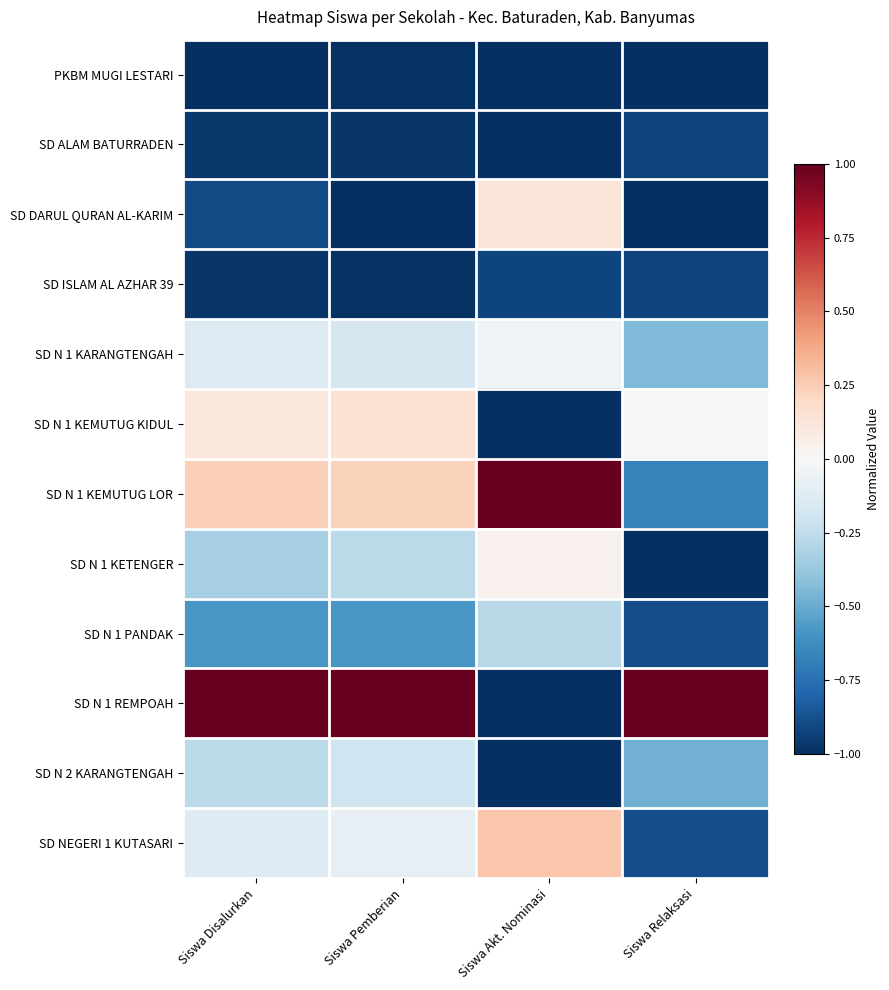

At Siswa Relaksasi, list the series in order from largest to smallest.

SD N 1 REMPOAH, SD N 1 KEMUTUG KIDUL, SD N 1 KARANGTENGAH, SD N 2 KARANGTENGAH, SD N 1 KEMUTUG LOR, SD N 1 PANDAK, SD NEGERI 1 KUTASARI, SD ALAM BATURRADEN, SD ISLAM AL AZHAR 39, PKBM MUGI LESTARI, SD DARUL QURAN AL-KARIM, SD N 1 KETENGER